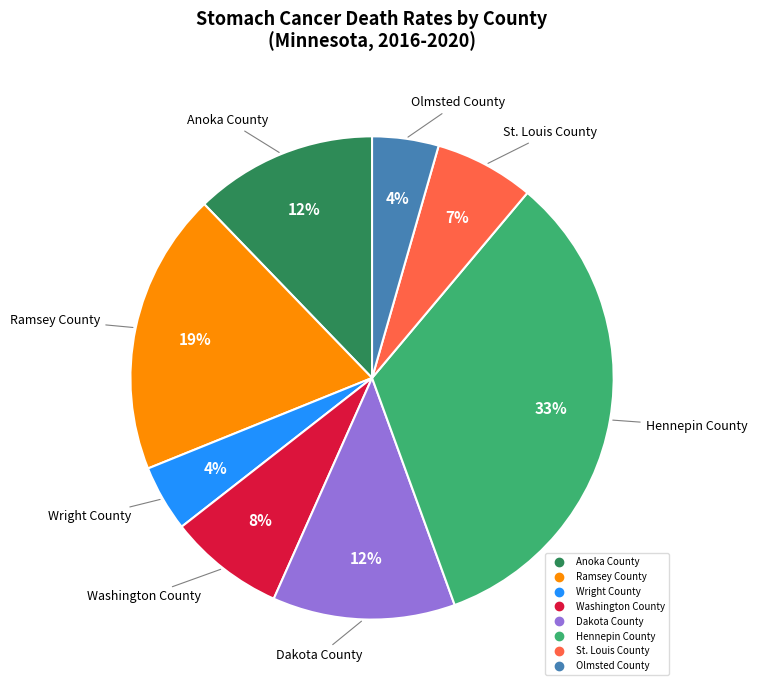

Combined, do Washington County and Hennepin County account for over 50%?

No